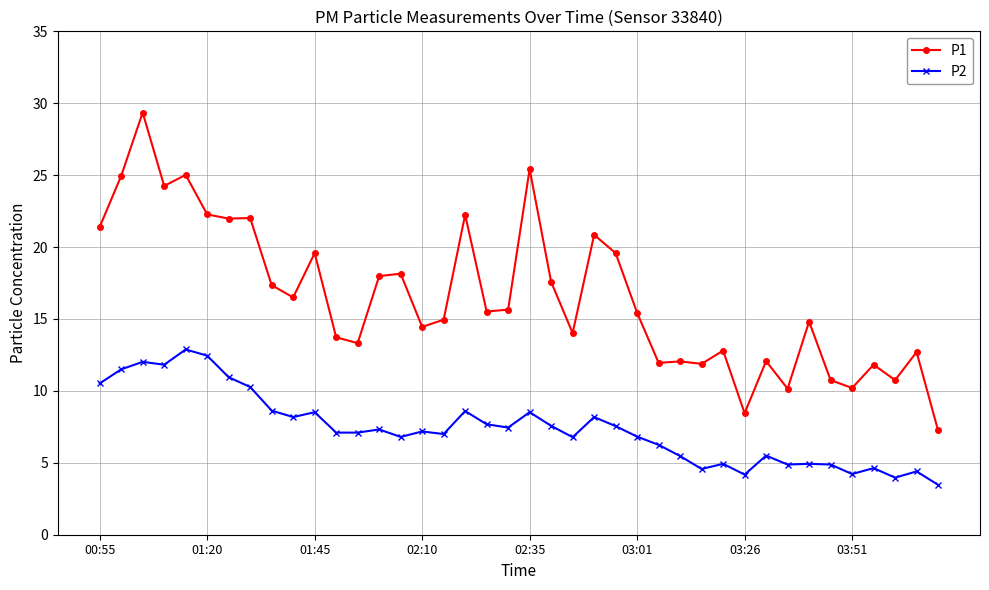

What is the maximum value for P2?

12.9